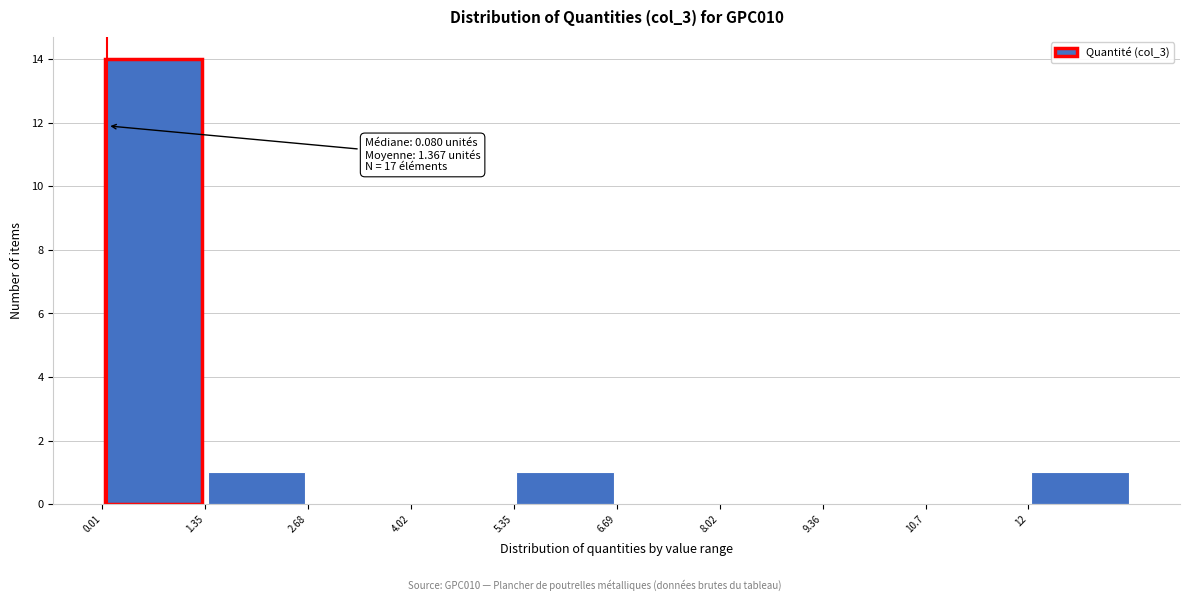

Over which range of the x-axis is the bar tallest?

0.0 to 1.4